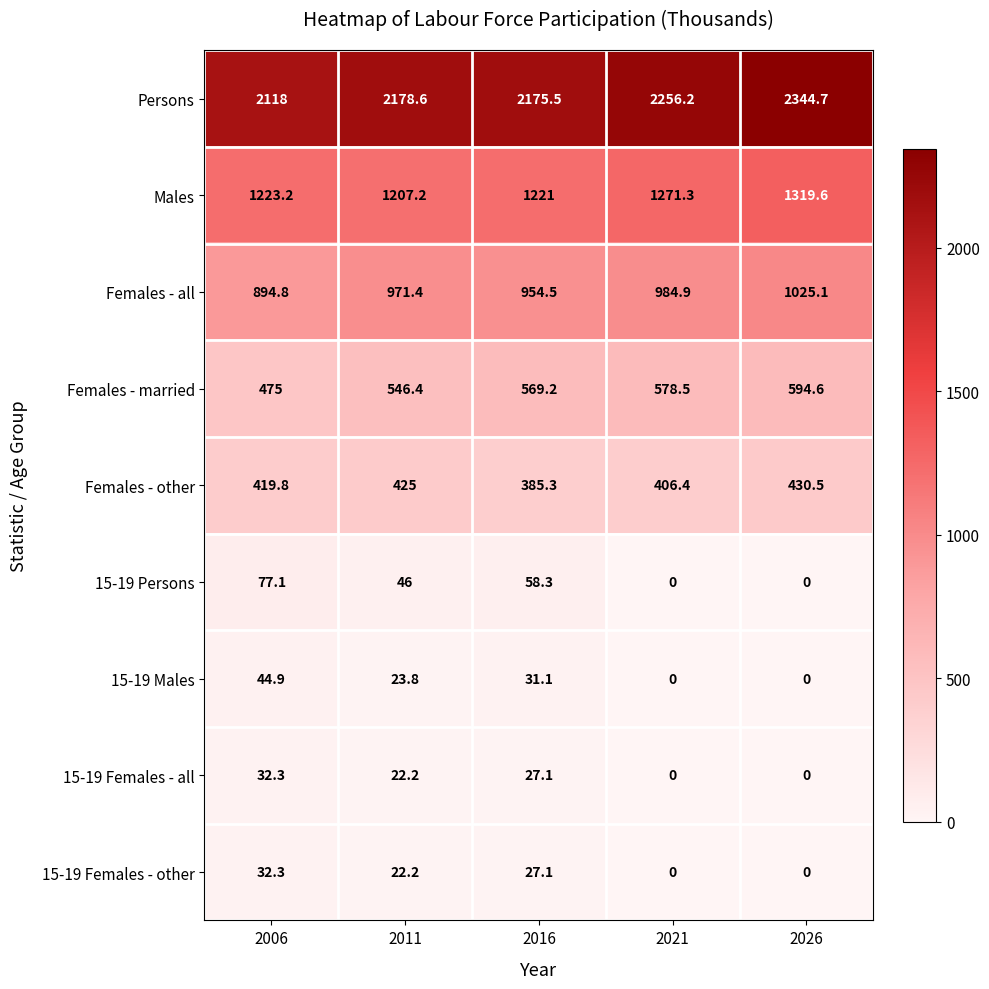

What is the sum of all Persons values?

11073.0